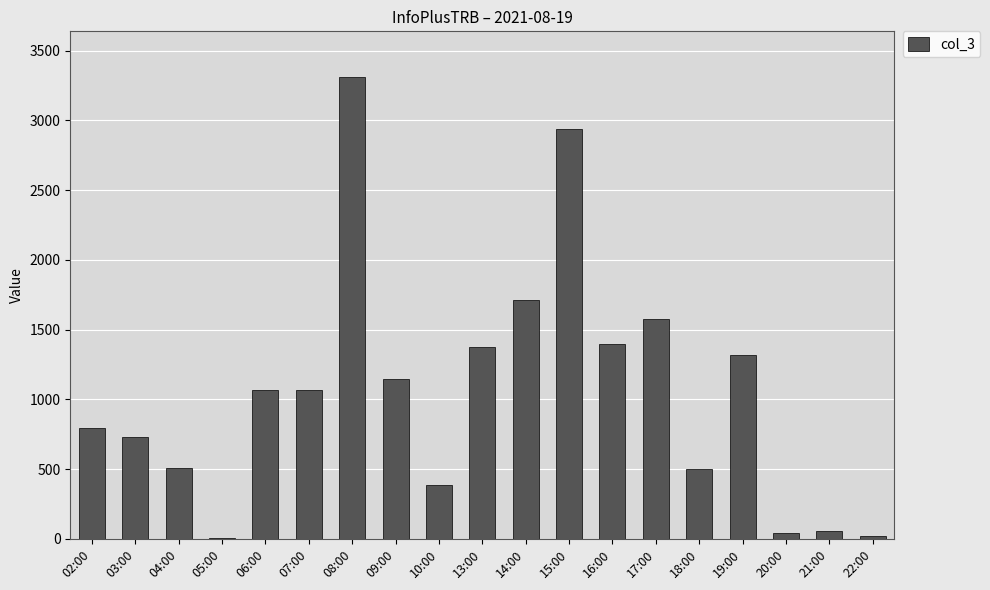

What is the change in value from 03:00 to 08:00?

+2578